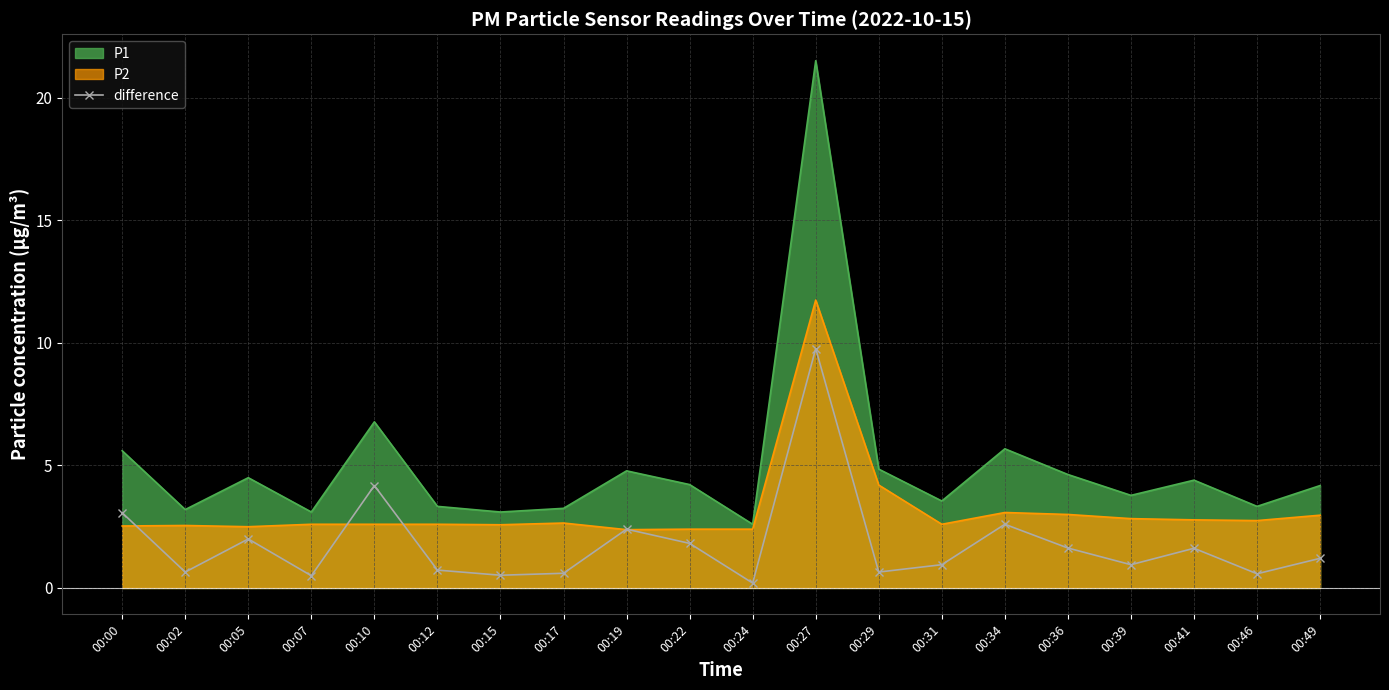

The chart shows a value of 3.9 at 00:19. True or false?

False